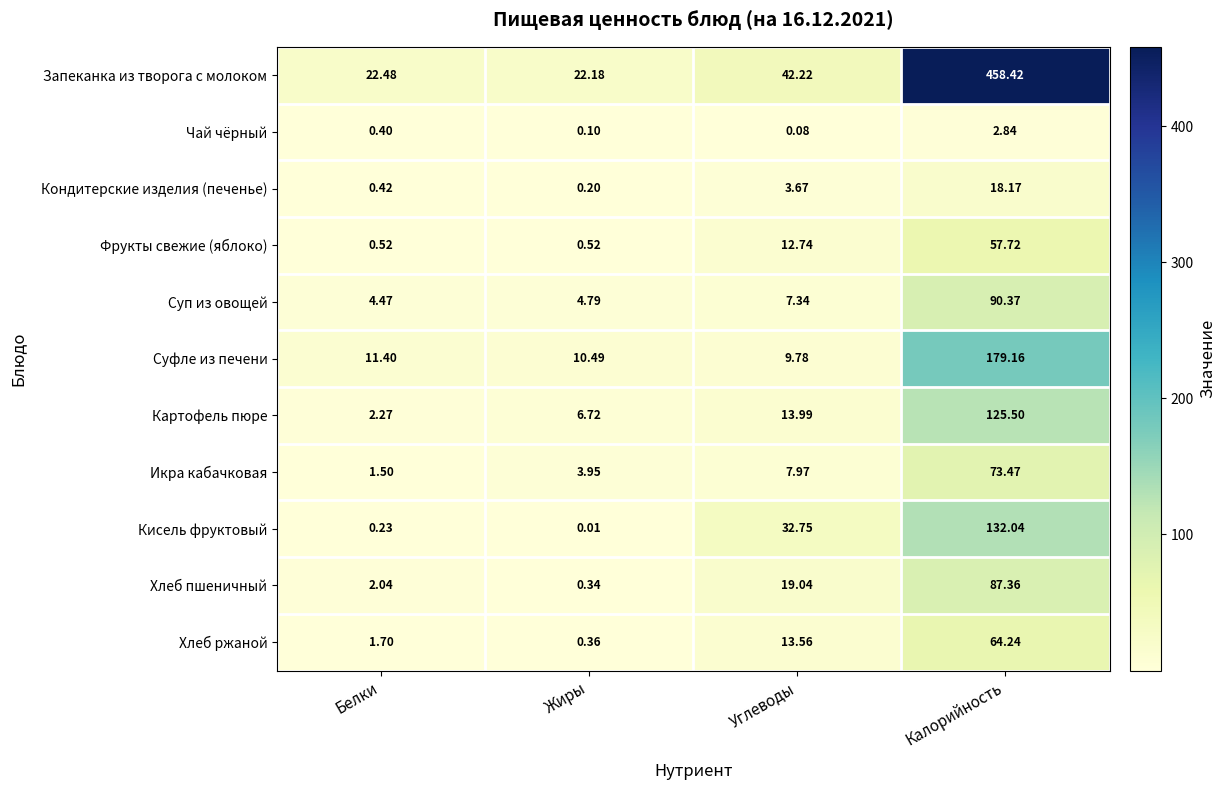

Where does the Кисель фруктовый series first go above 32?

Углеводы